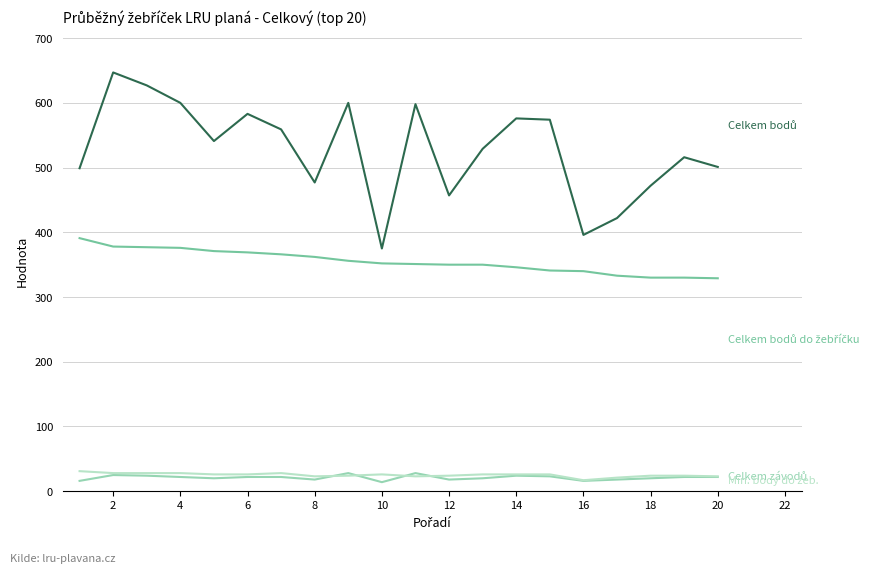

What is the maximum value shown in the chart?

647